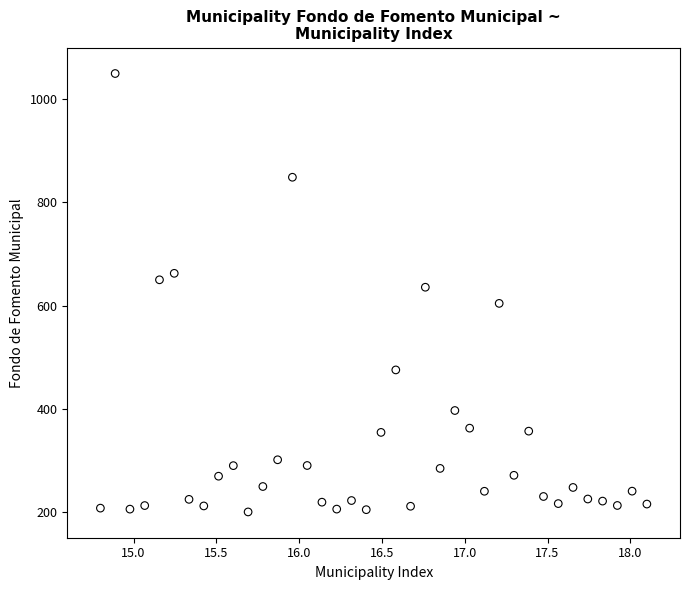

What Y value in the scatter plot is closest to 625?

635.6